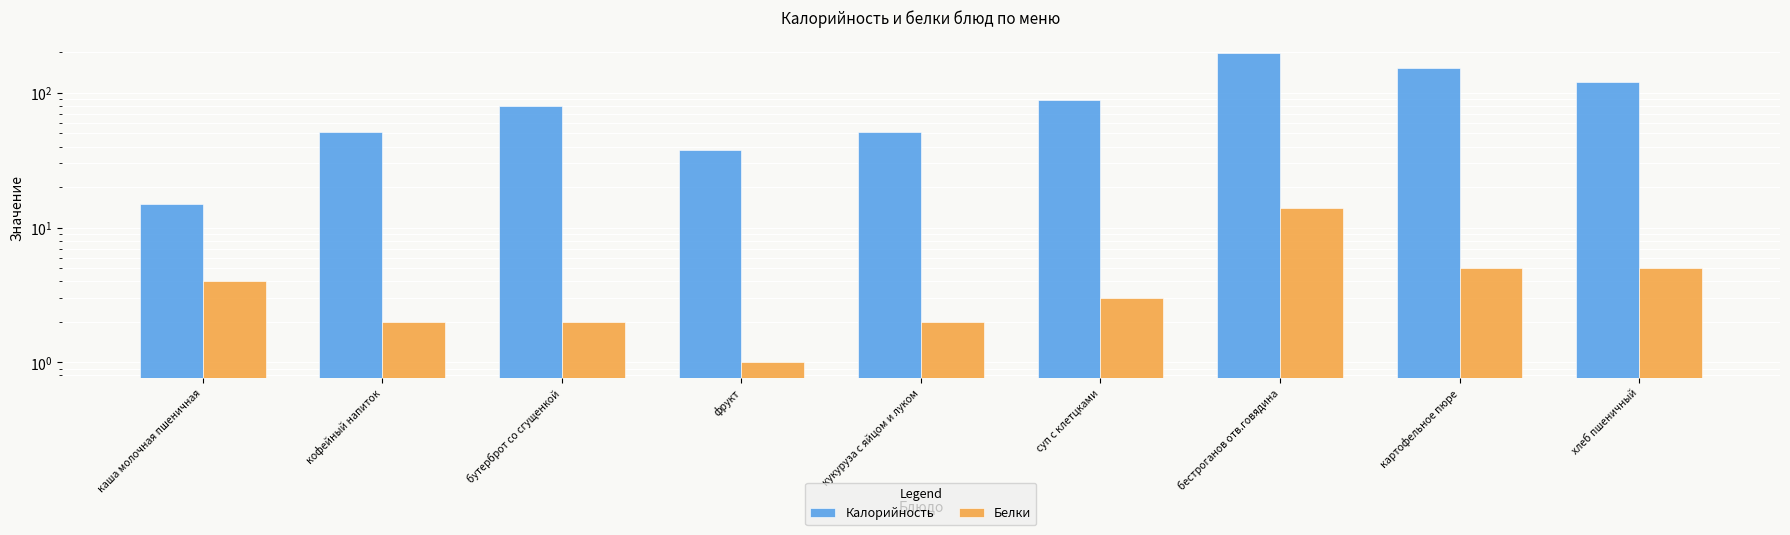

At which category is the sum across all series the highest?

бестроганов отв.говядина